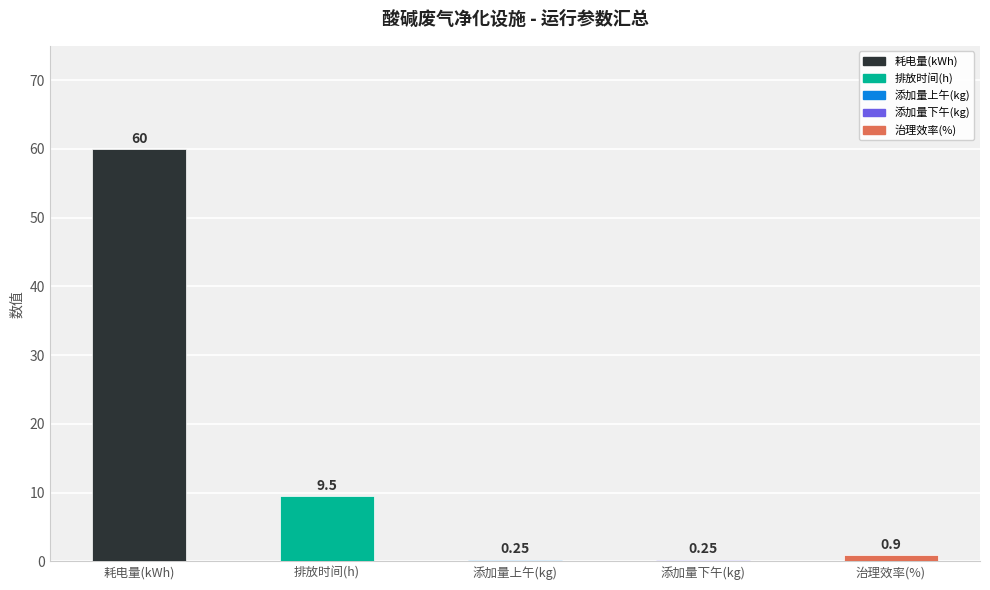

Which series has the largest total across all categories?

耗电量(kWh)